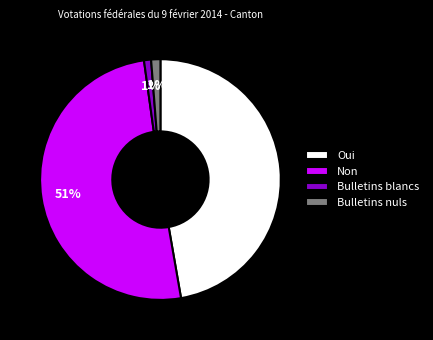

Combined, do Bulletins blancs and Non account for over 50%?

Yes